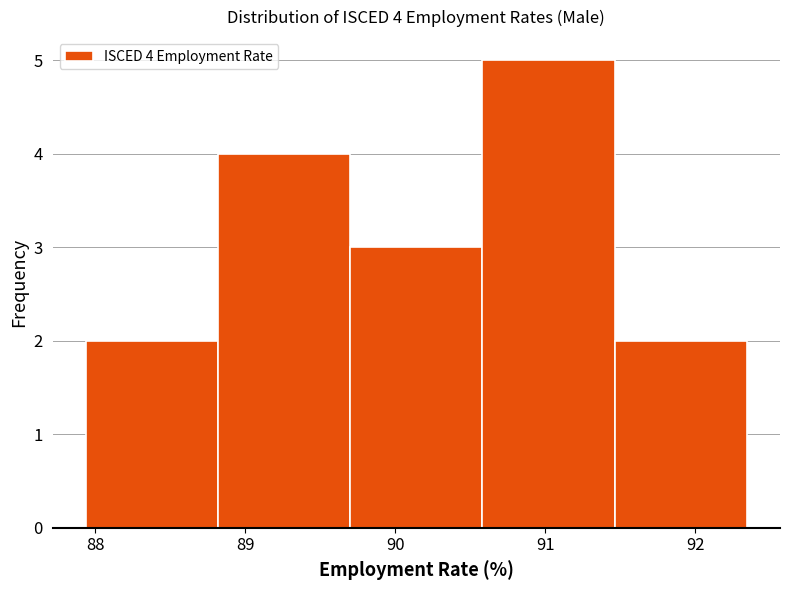

Which range on the x-axis has the tallest bar?

90.6 to 91.5